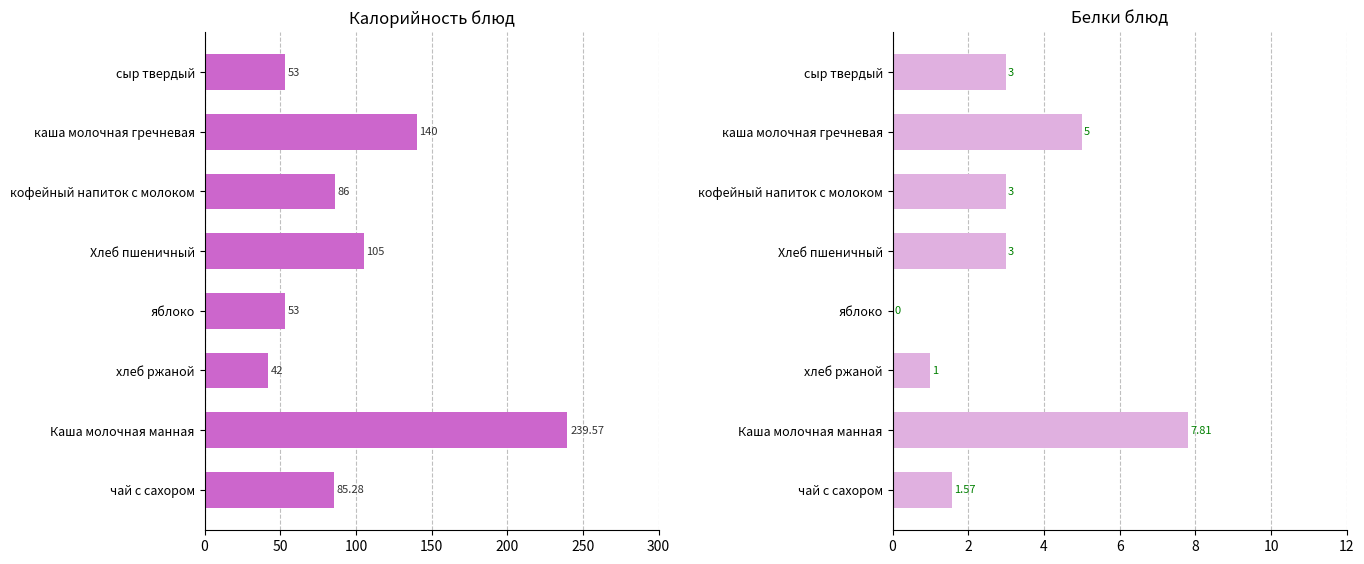

True or false: Калорийность has a value of 68.3 at хлеб ржаной.

False